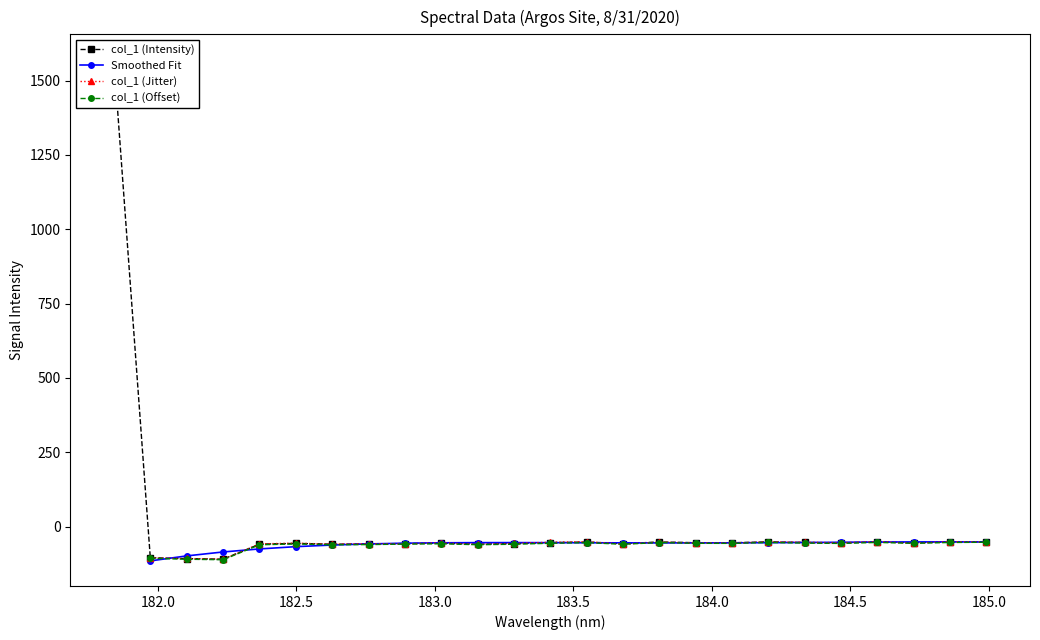

What position from the left is 184.9911297472?

25